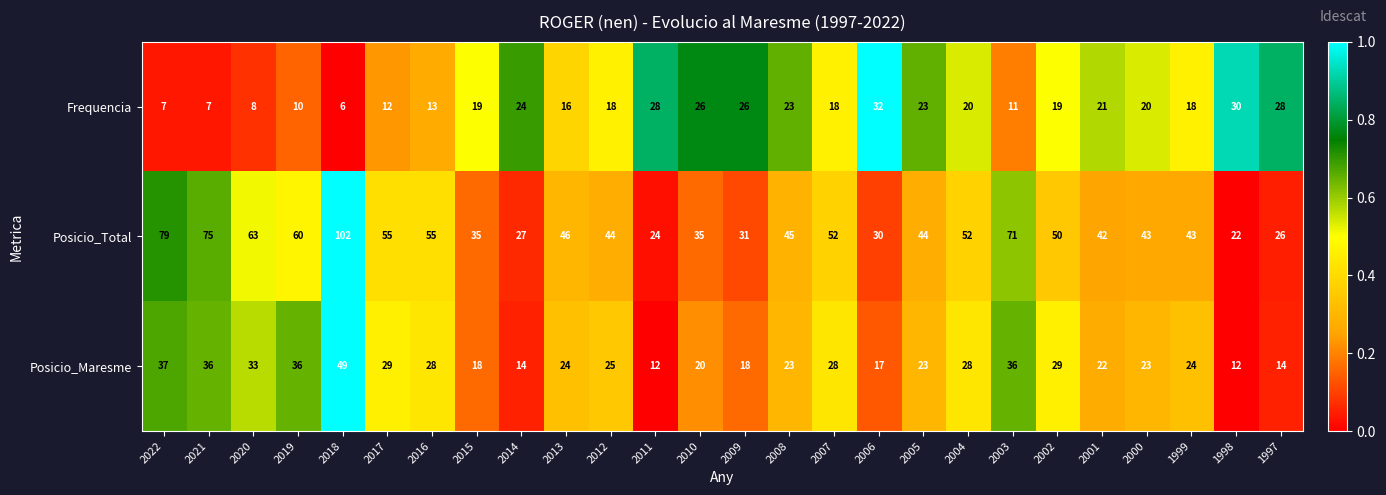

Rank the series by their average value, from lowest to highest.

Frequencia, Posicio_Maresme, Posicio_Total